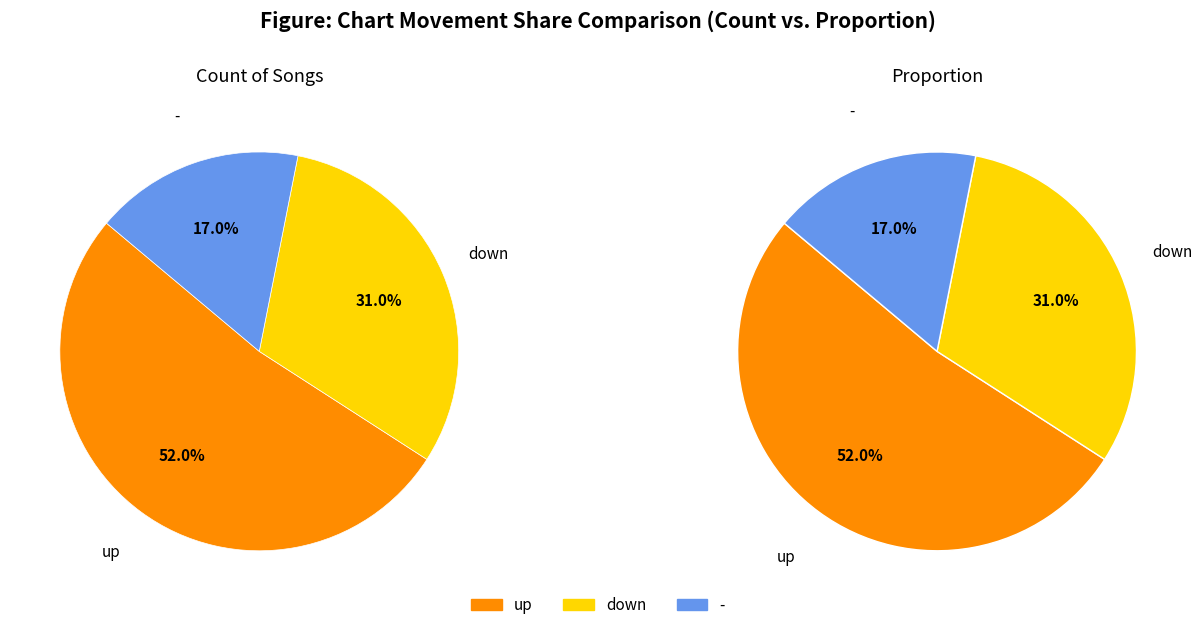

Is there a majority slice in this chart?

Yes